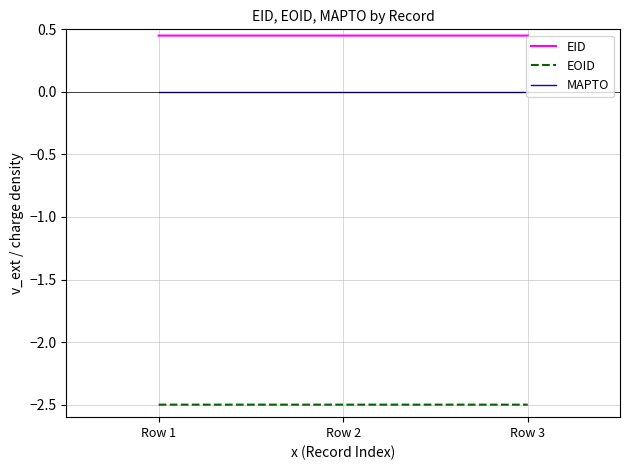

What is the smallest value displayed?

-2.5